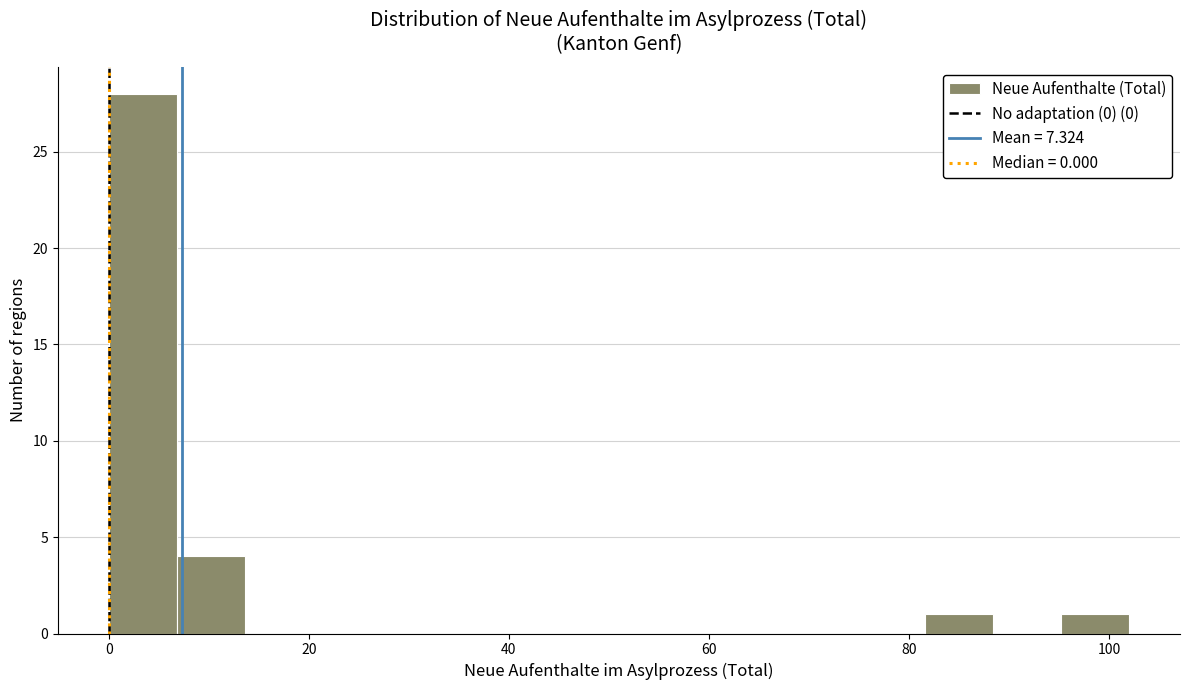

Read against the x-axis, roughly where is the centre of the tallest bar?

4